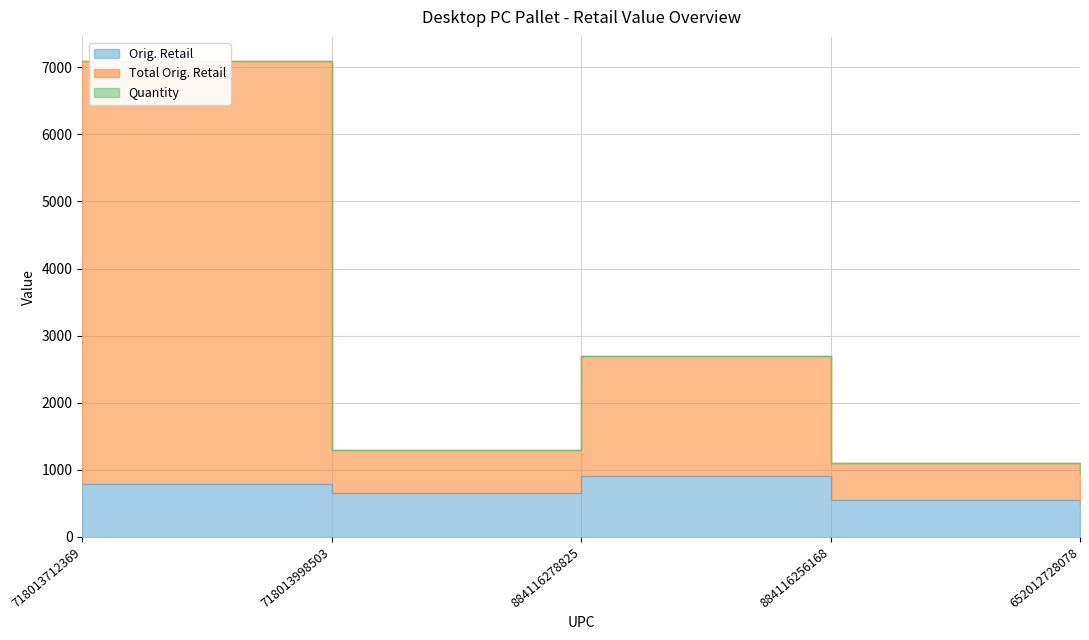

What are all the series names shown in the legend?

Orig. Retail, Total Orig. Retail, Quantity